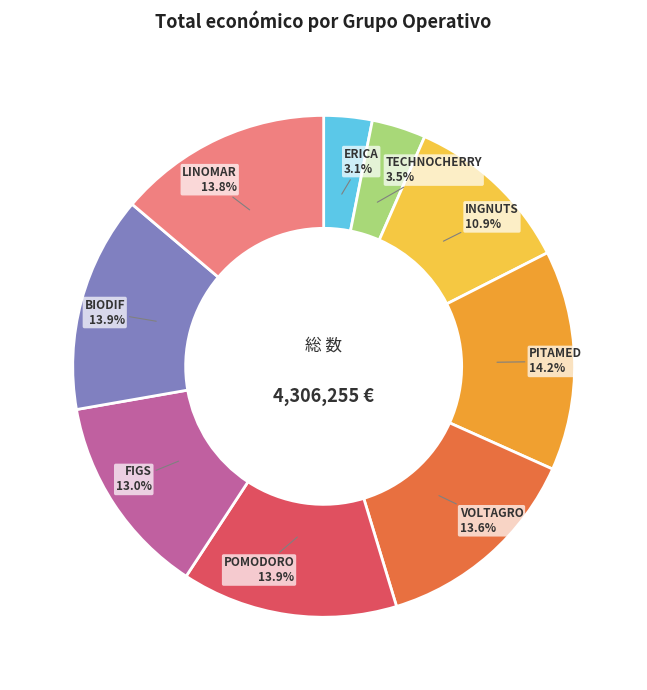

How much of the chart is everything except POMODORO?

86.1%